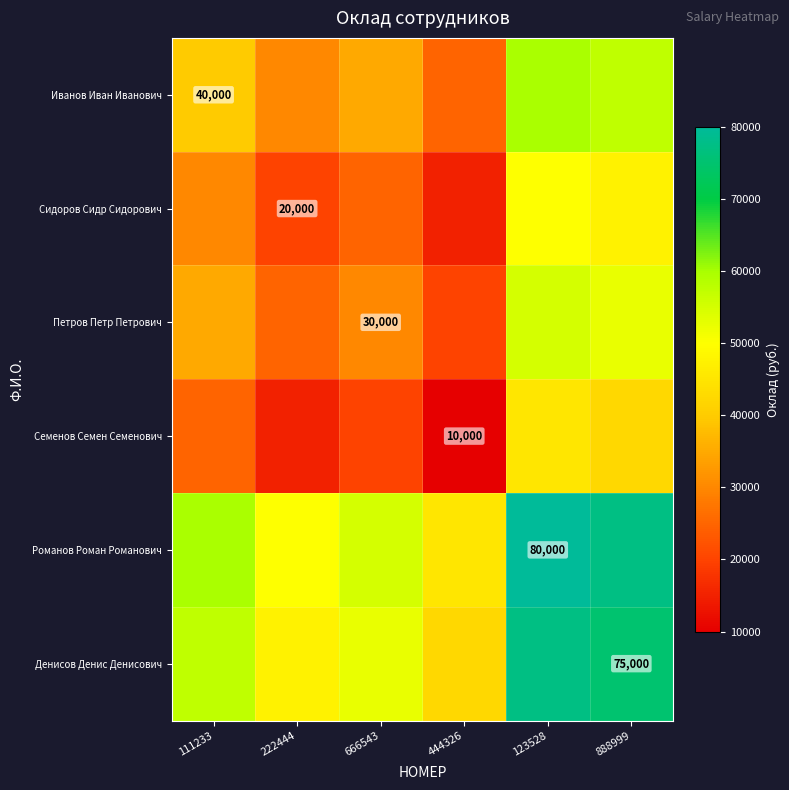

What is the difference between the highest and lowest values at 444326?

35000